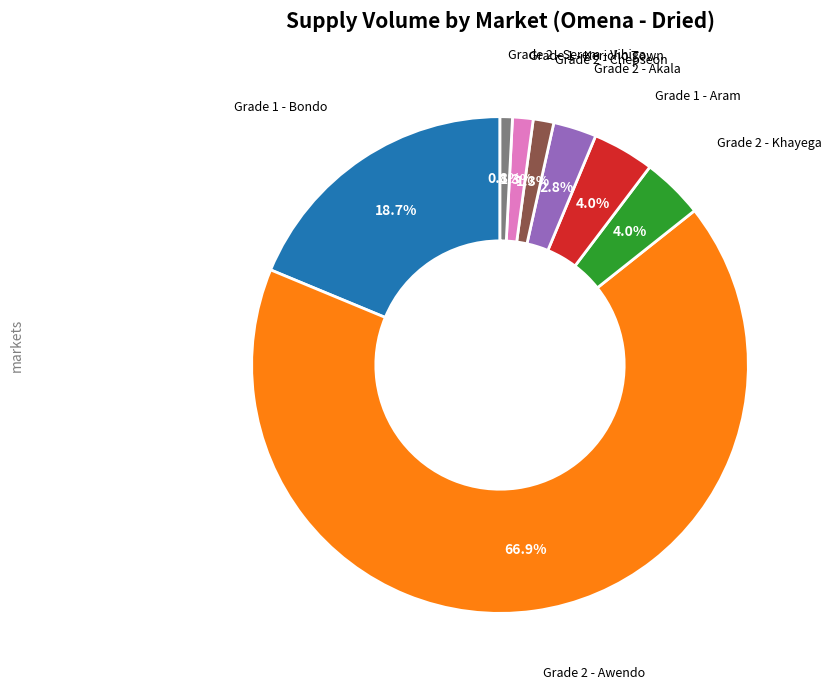

Does any single category account for the majority?

Yes